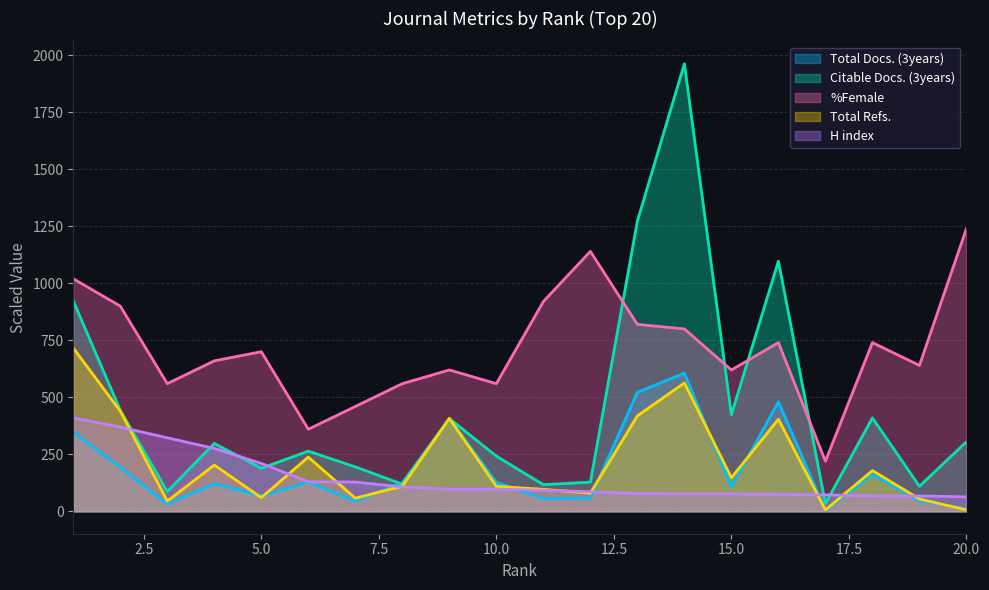

Which series changed the most between 5 and 13?

Citable Docs. (3years)